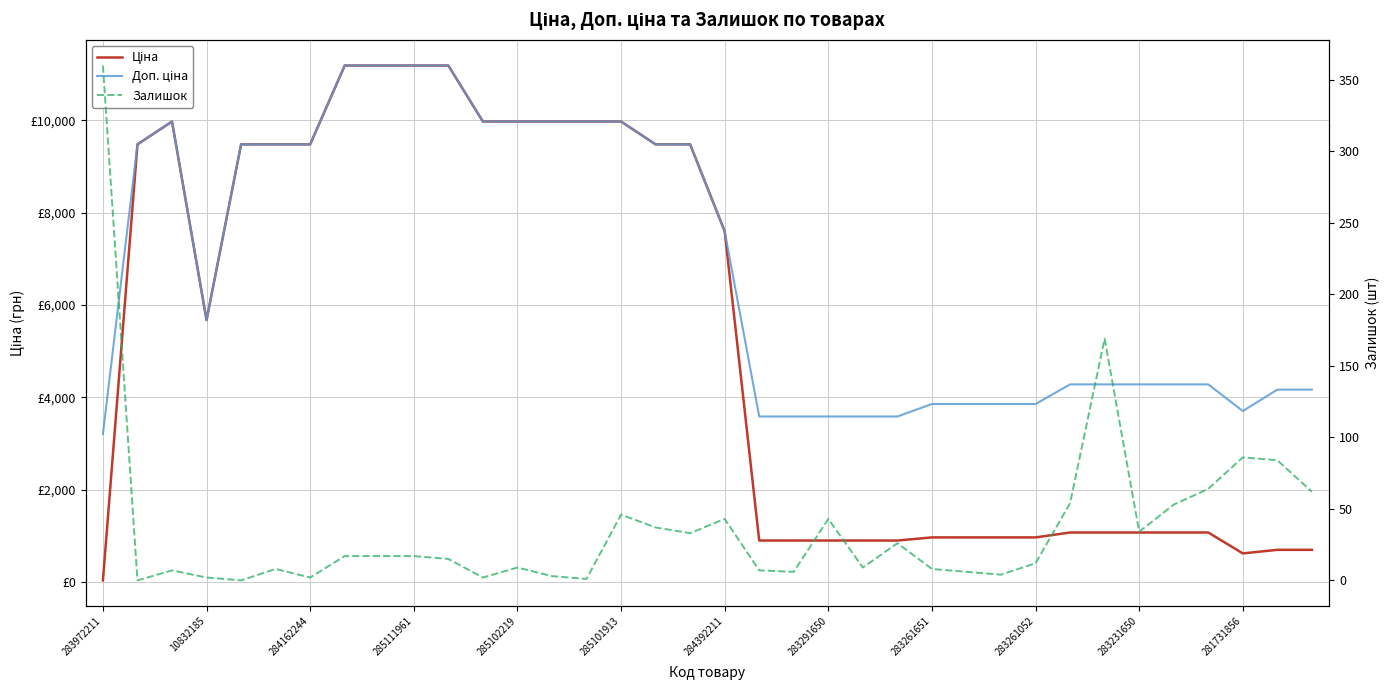

Between 283261651 and 33, which series saw the biggest shift?

Ціна